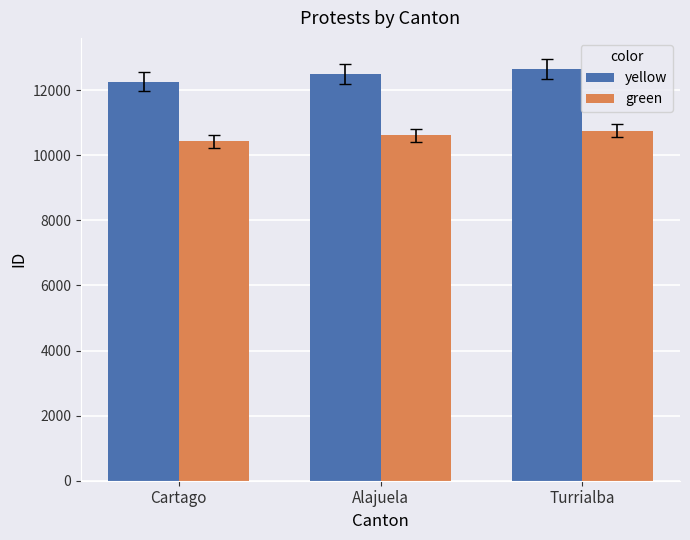

What position from the left is Turrialba?

3